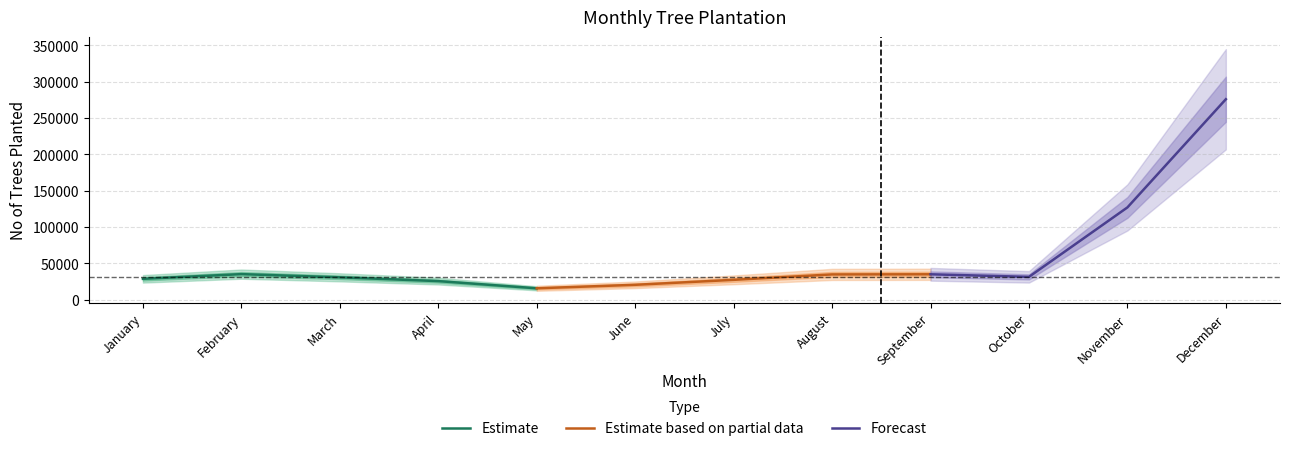

What is the average value?

57394